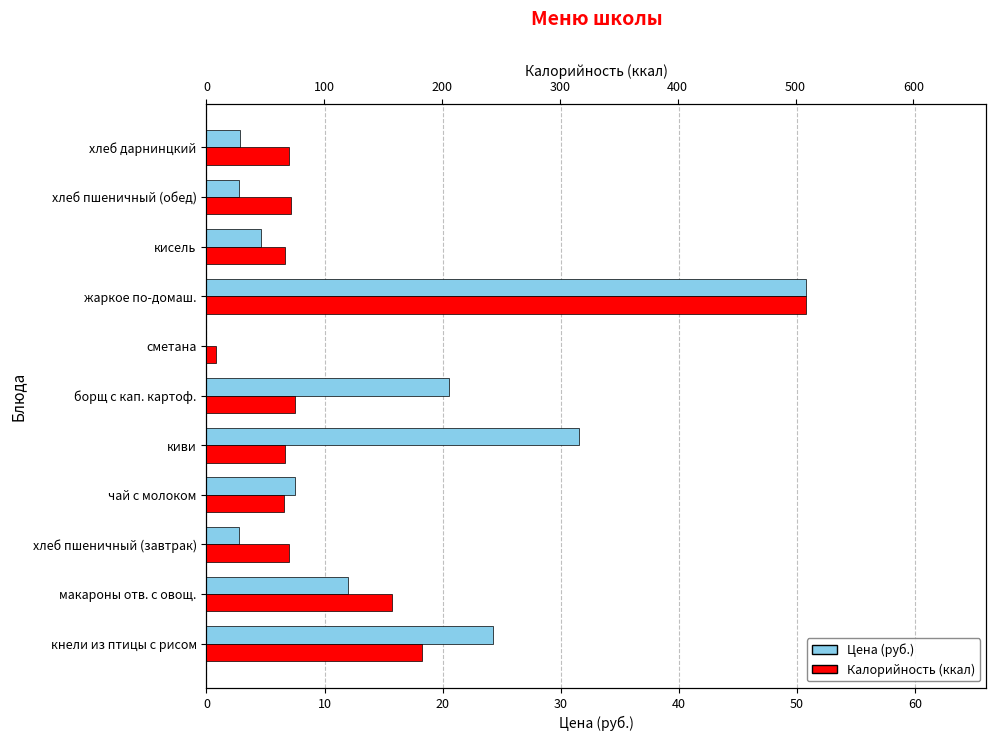

Rank the series by their average value, from lowest to highest.

Цена (руб.), Калорийность (ккал)